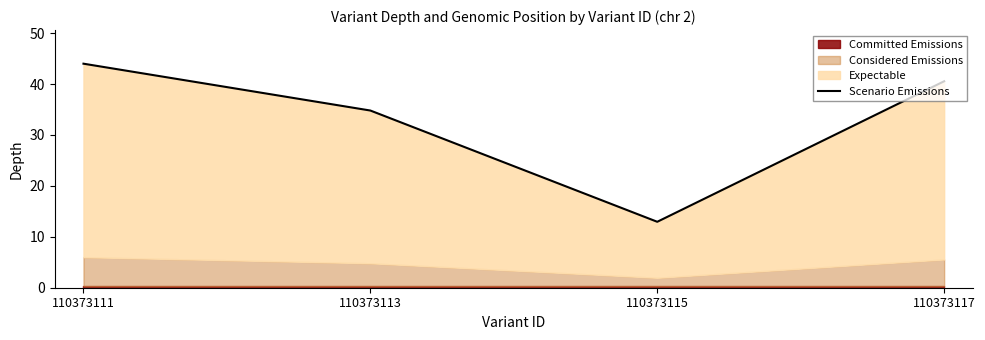

True or false: the data shows 34.8 at 110373113.

True